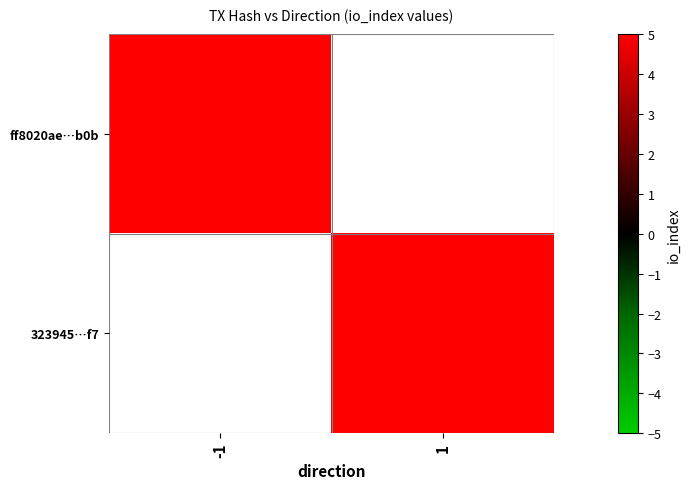

Is it true that 323945…f7 equals 12.0 at 1?

True